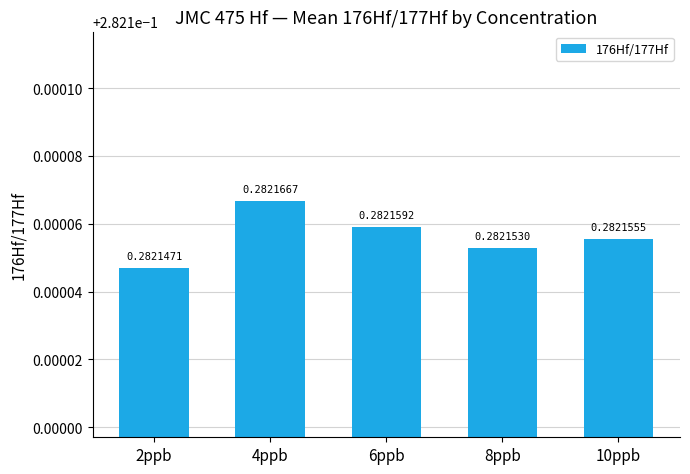

At which label is the value closest to 0?

2ppb